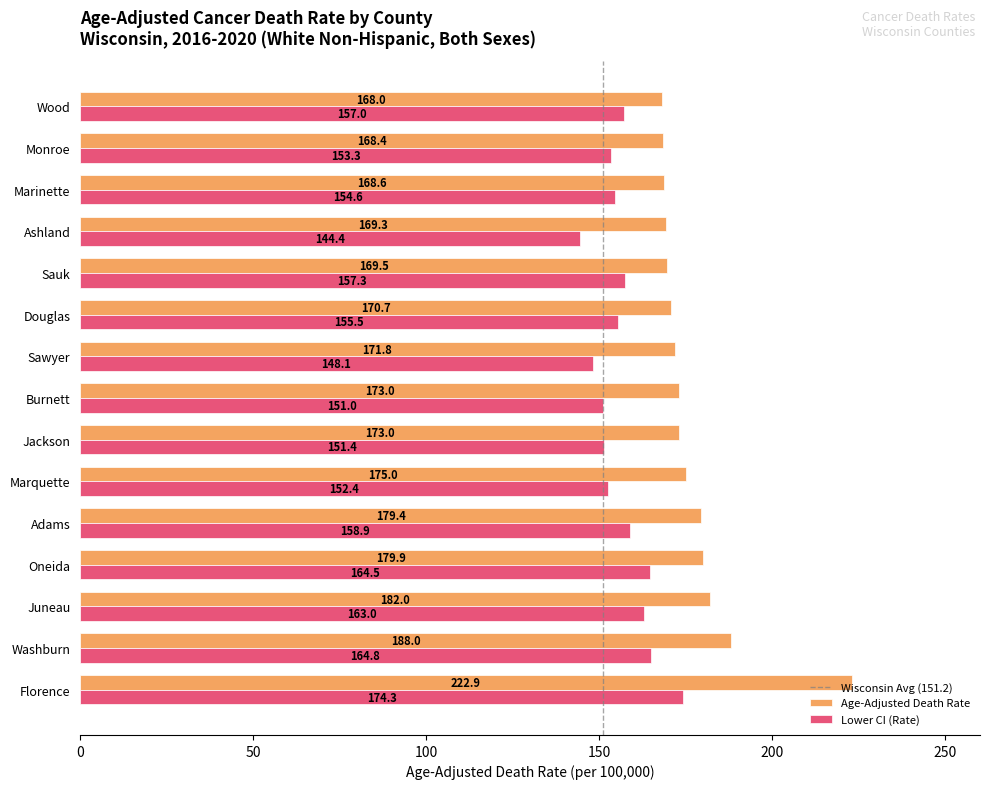

What value does the Lower CI (Rate) series have at Washburn?

164.8